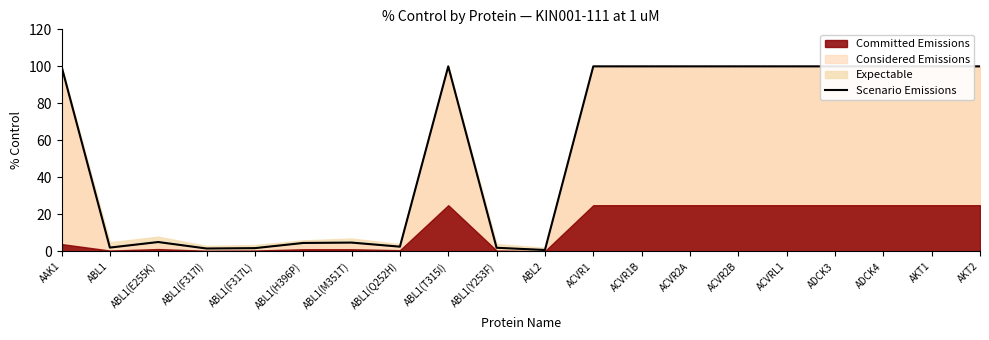

What is the difference between the second highest and minimum values?

99.2